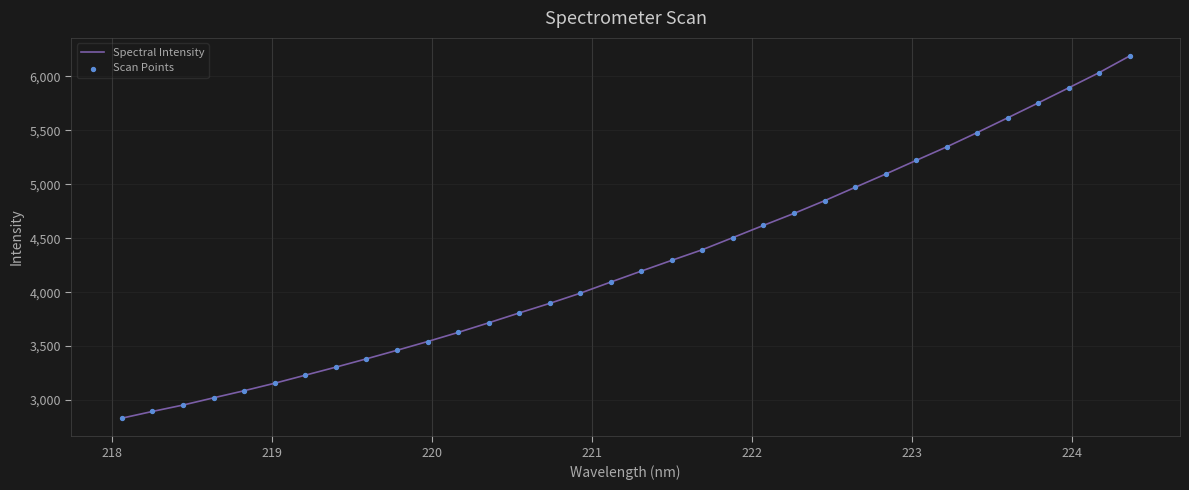

What is the difference between the maximum and minimum values?

3355.6